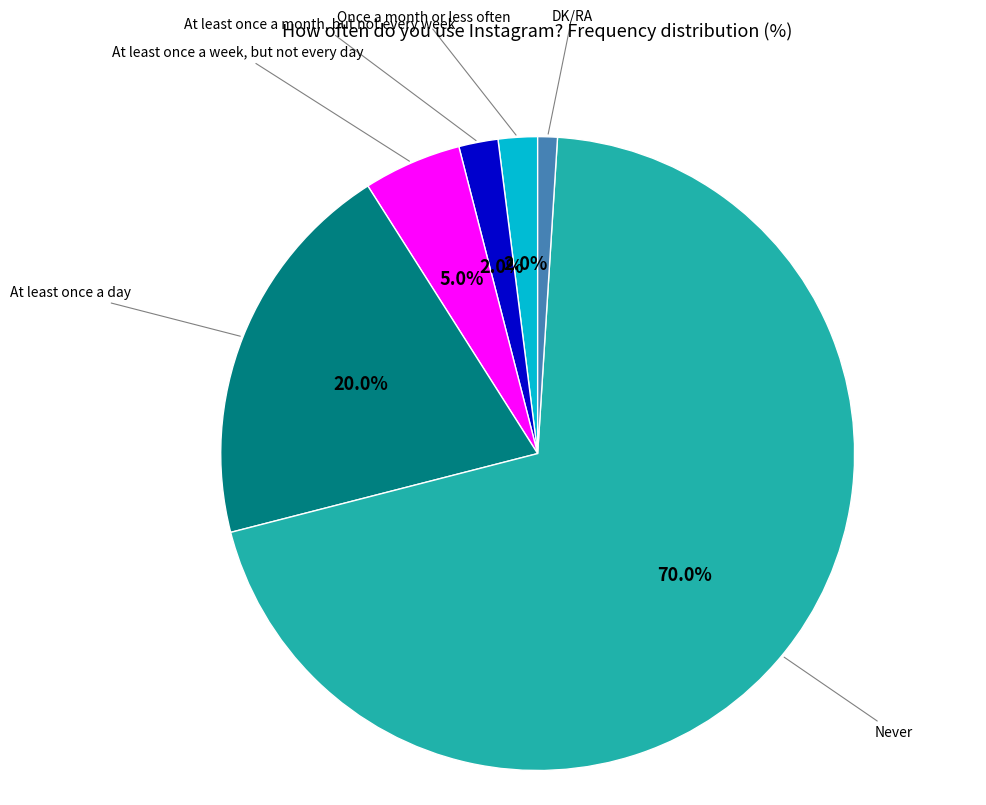

How much of the chart is everything except Never?

30.0%